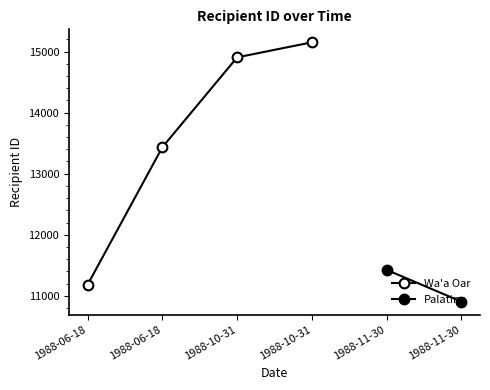

What is the sum of all values?

54677